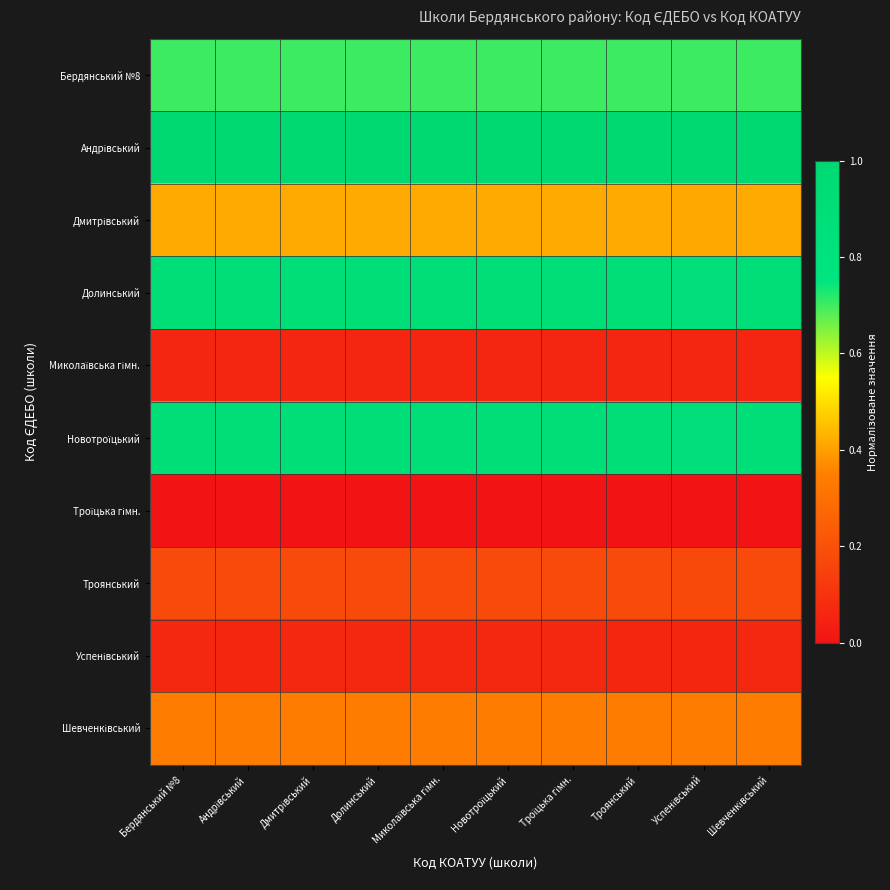

Count the number of categories in the chart.

10